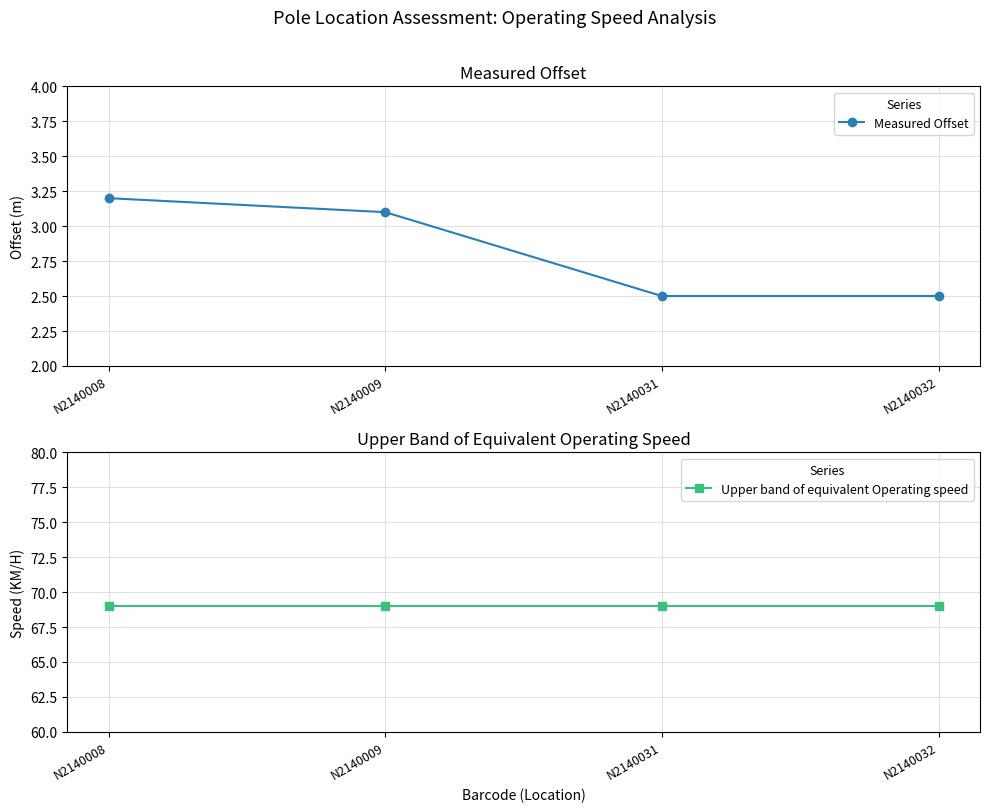

True or false: Upper band of equivalent Operating speed and Measured Offset cross at least once.

False